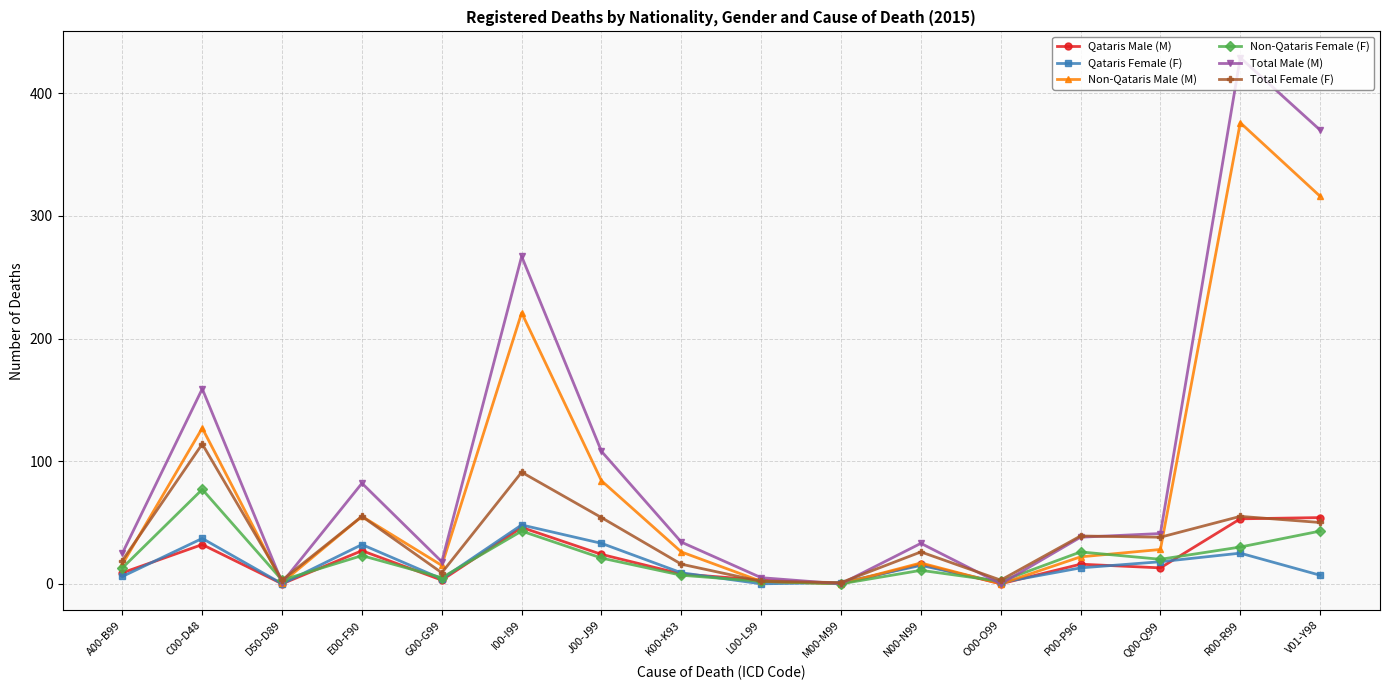

How many series are shown in this chart?

6